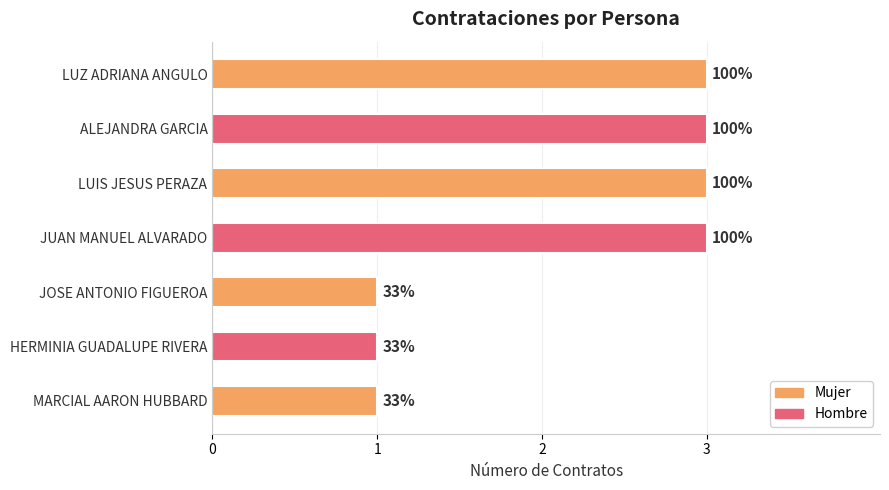

What is the value of the 4th bar from the left?

3